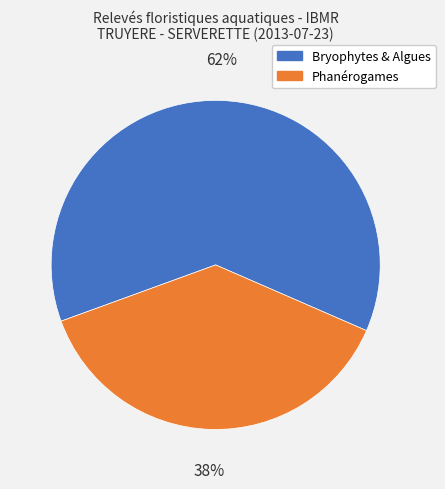

To the nearest percent, what is the difference between the largest and smallest slice percentages?

24%